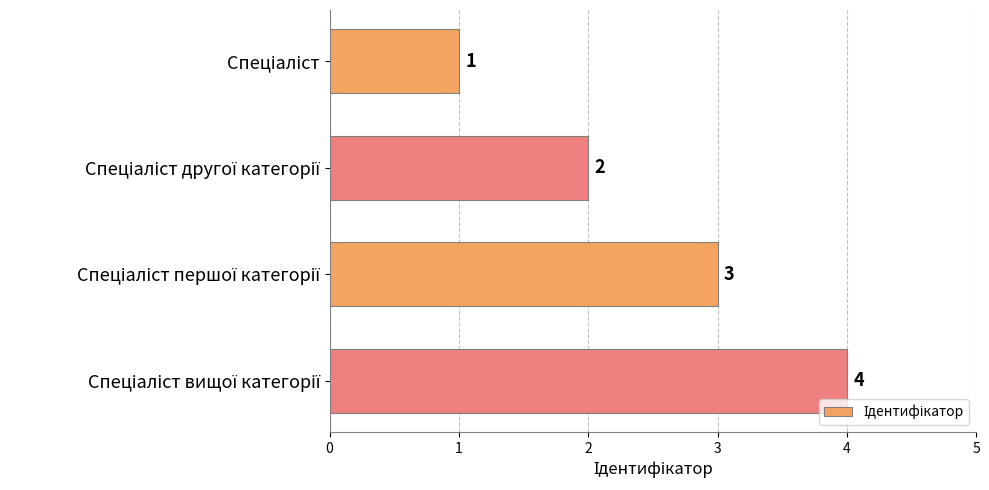

What is the maximum value shown in the chart?

4